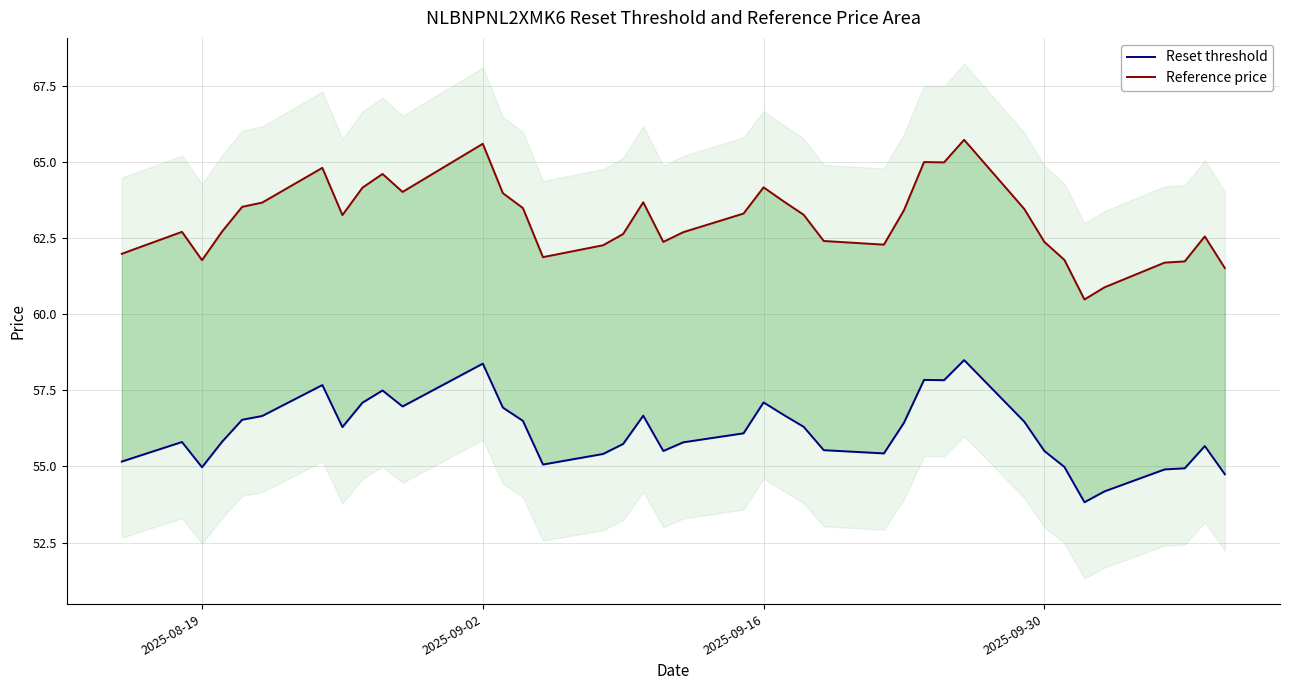

Is it true that Reference price equals 97.0 at 32?

False